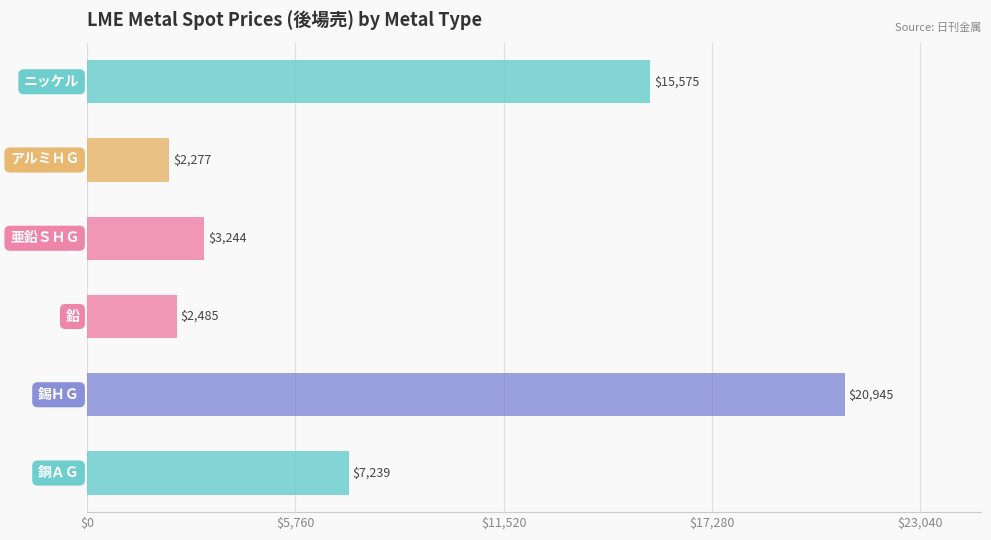

What is the maximum value shown in the chart?

20945.0